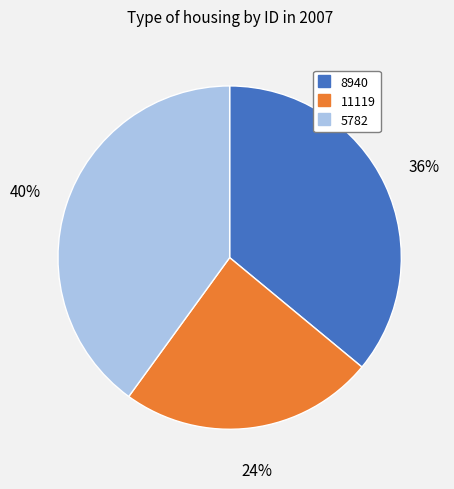

Does 11119 represent more than half of the total?

No